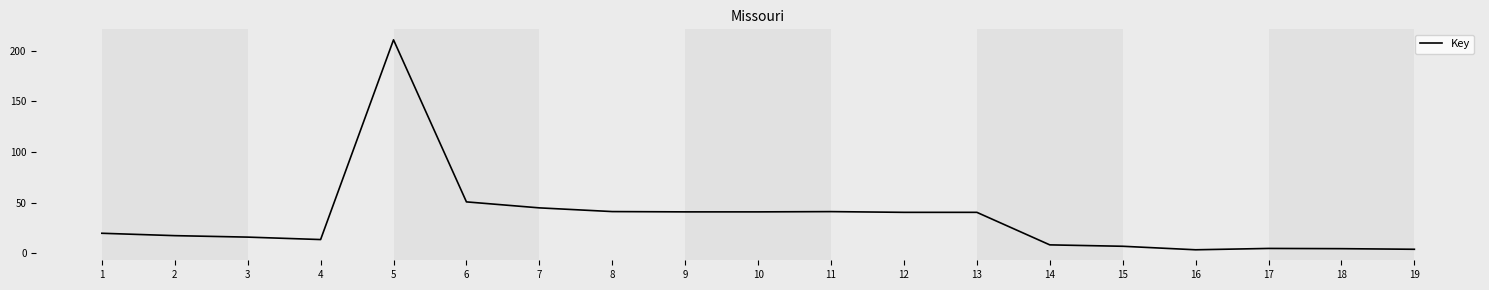

What is the difference between the maximum and minimum values?

207.2